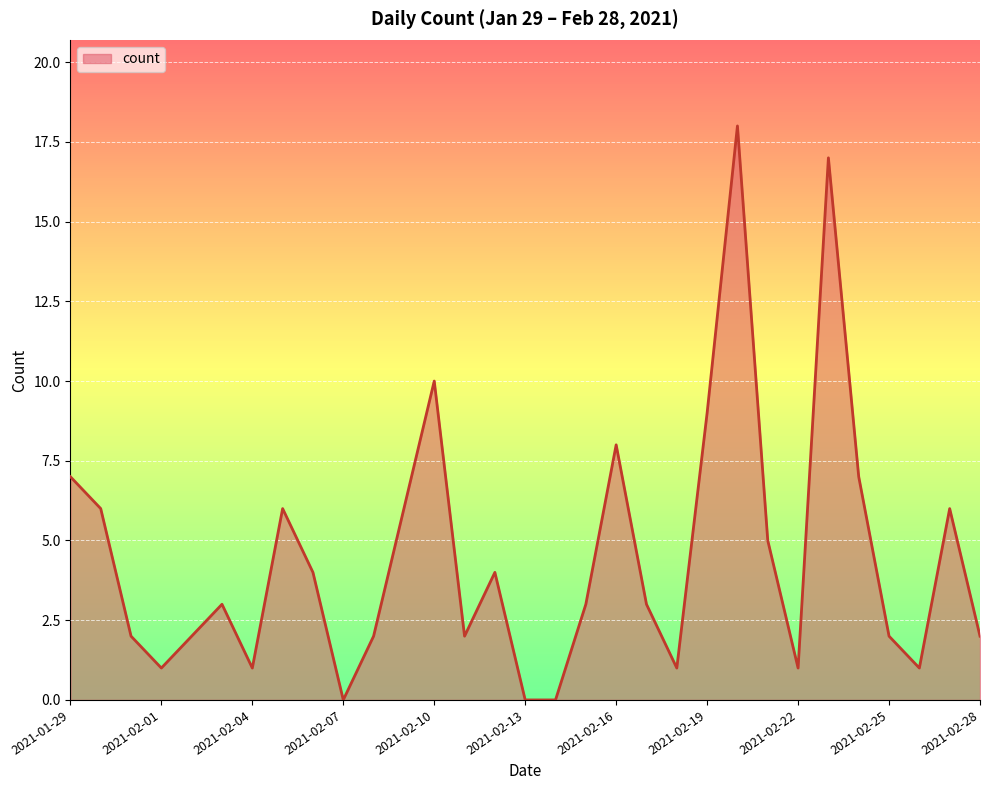

Reading right to left, transcribe all the data shown in this chart.

2	6	1	2	7	17	1	5	18	9	1	3	8	3	0	0	4	2	10	6	2	0	4	6	1	3	2	1	2	6	7